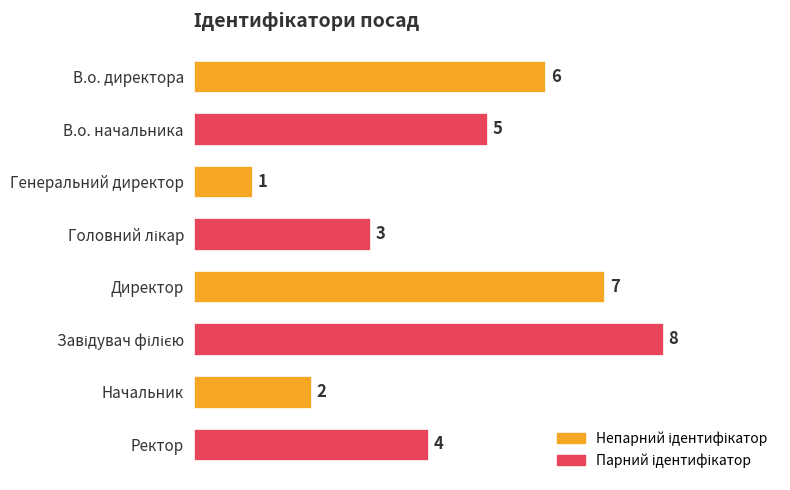

The value at Ректор is 1. True or false?

False